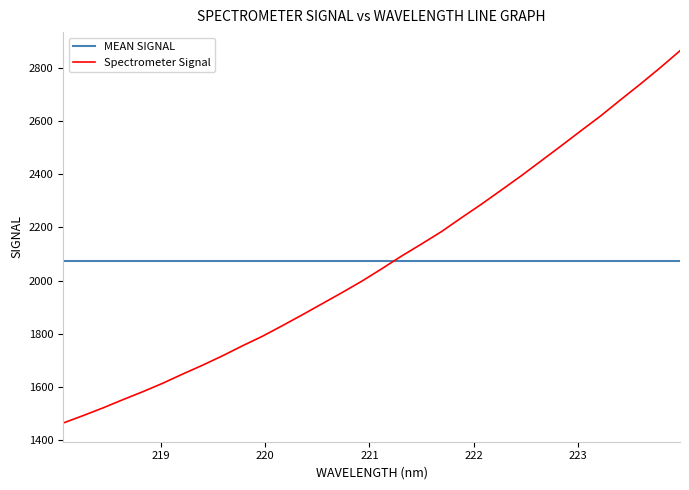

Reading left to right, transcribe all the data shown in this chart.

MEAN SIGNAL: 2072.7	2072.7	2072.7	2072.7	2072.7	2072.7	2072.7	2072.7	2072.7	2072.7	2072.7	2072.7	2072.7	2072.7	2072.7	2072.7	2072.7	2072.7	2072.7	2072.7	2072.7	2072.7	2072.7	2072.7	2072.7	2072.7	2072.7	2072.7	2072.7	2072.7	2072.7	2072.7
Spectrometer Signal: 1465.1	1493.0	1522.0	1552.9	1582.8	1614.6	1649.1	1682.4	1717.6	1755.2	1790.9	1830.6	1871.3	1913.1	1954.9	1998.1	2044.6	2092.6	2137.8	2184.1	2236.0	2286.7	2339.8	2393.3	2449.2	2505.3	2562.3	2618.5	2678.9	2738.3	2799.8	2863.9